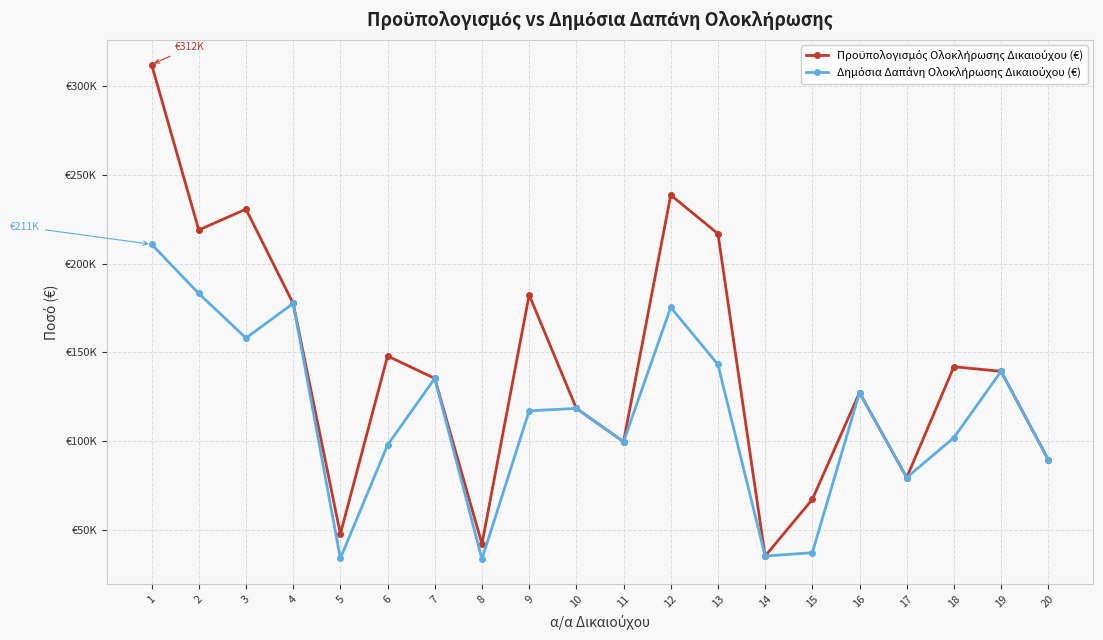

Is it true that Δημόσια Δαπάνη Ολοκλήρωσης Δικαιούχου (€) equals 32651.4 at 19?

False